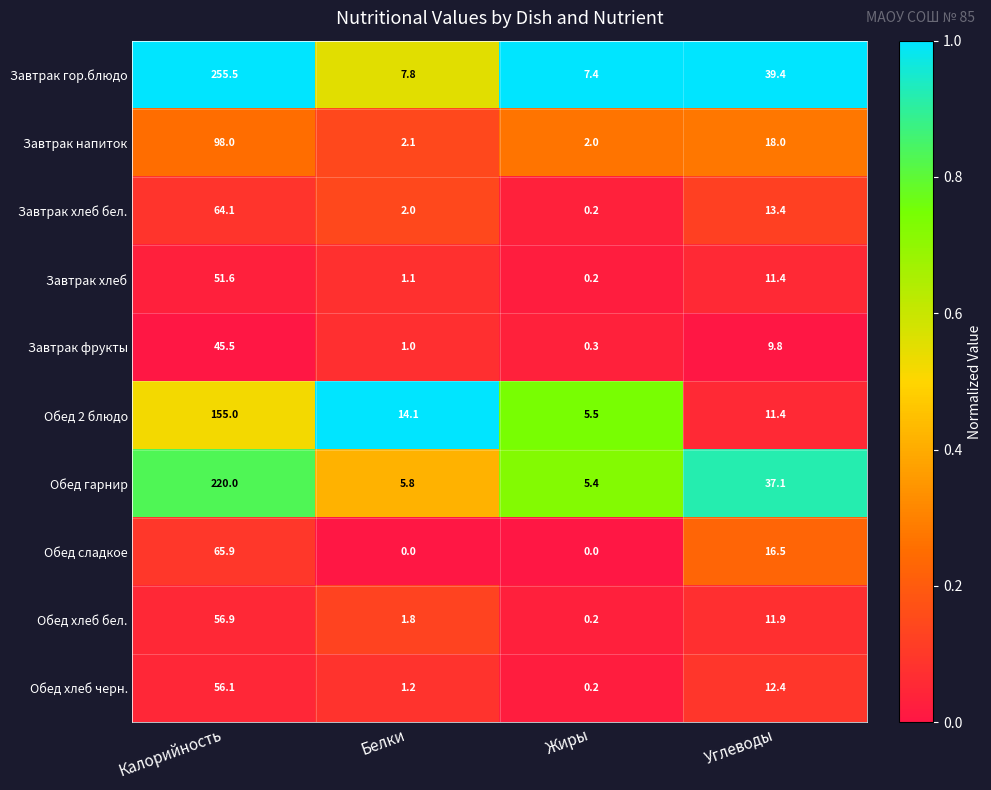

List the series in order of their peak value, lowest first.

Завтрак фрукты, Завтрак хлеб, Обед хлеб черн., Обед хлеб бел., Завтрак хлеб бел., Обед сладкое, Завтрак напиток, Обед 2 блюдо, Обед гарнир, Завтрак гор.блюдо